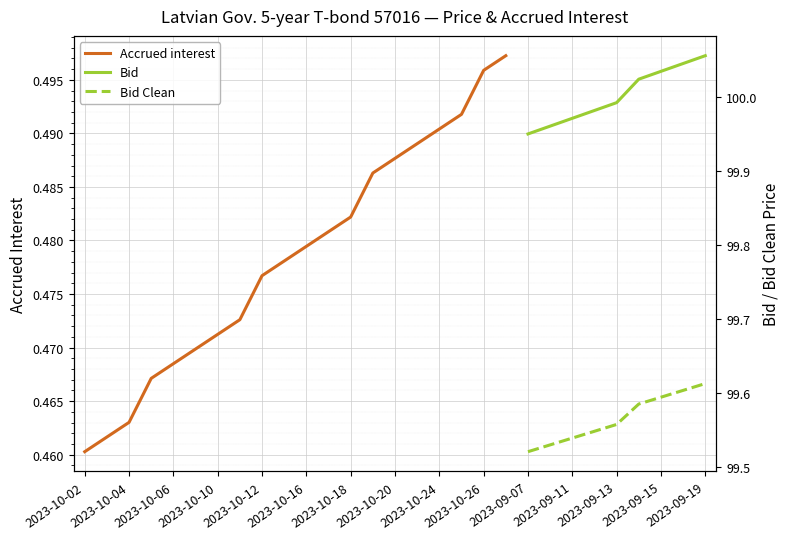

What is the maximum value shown in the chart?

100.1